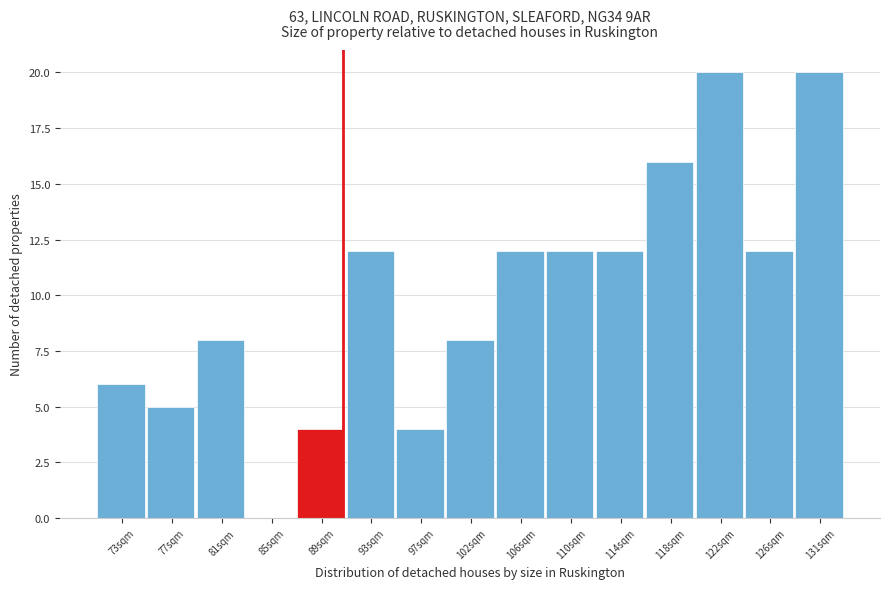

Reading left to right, list every bar in this chart as the range it spans on the x-axis followed by its height. Neither the bar edges nor the heights are printed on the chart, so give them approximately, as read against the axes.

70.5 to 74.5: 6
74.5 to 79.0: 5
79.0 to 83.0: 8
83.0 to 87.0: 0
87.0 to 91.5: 4
91.5 to 95.5: 12
95.5 to 99.5: 4
99.5 to 103.5: 8
103.5 to 108.0: 12
108.0 to 112.0: 12
112.0 to 116.0: 12
116.0 to 120.5: 16
120.5 to 124.5: 20
124.5 to 128.5: 12
128.5 to 132.5: 20